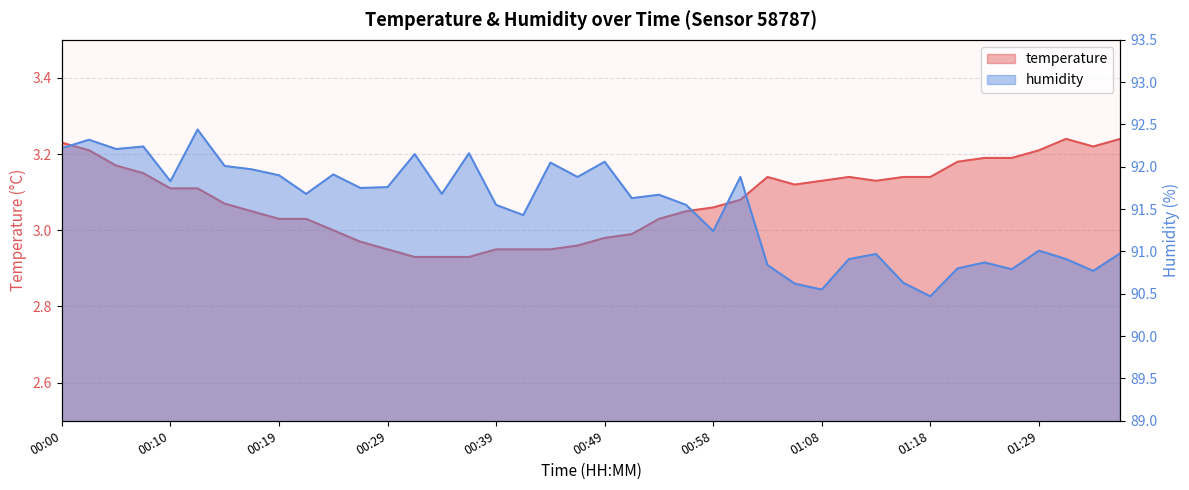

What is the minimum value shown in the chart?

2.9